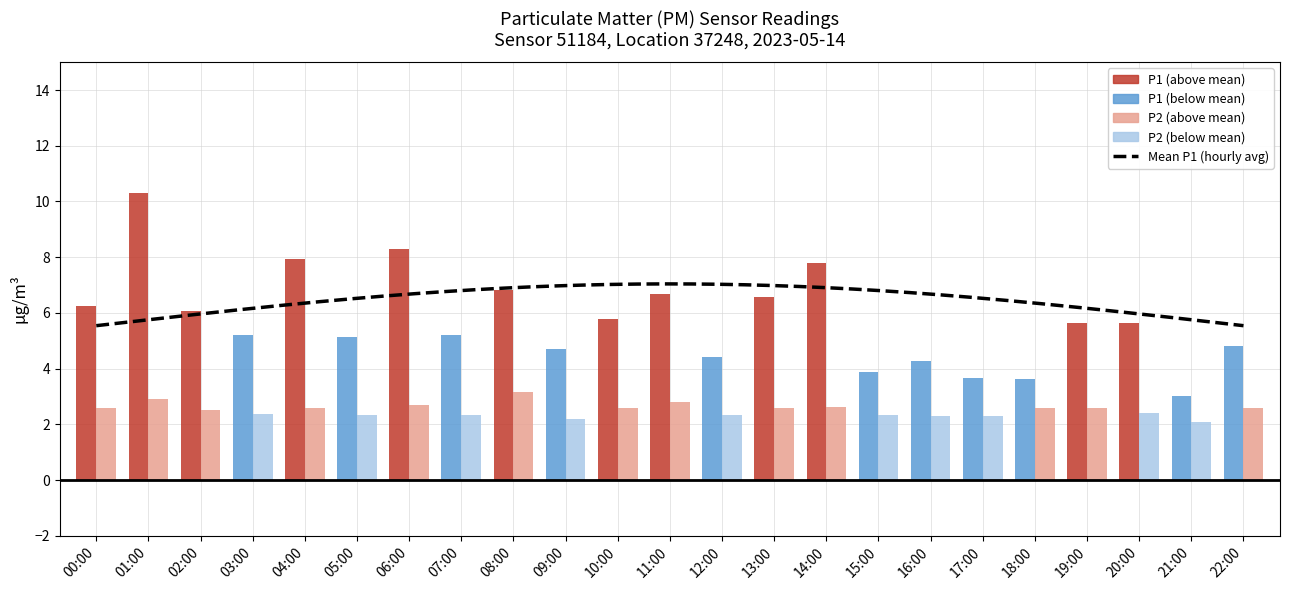

Does the chart contain stacked bars?

No